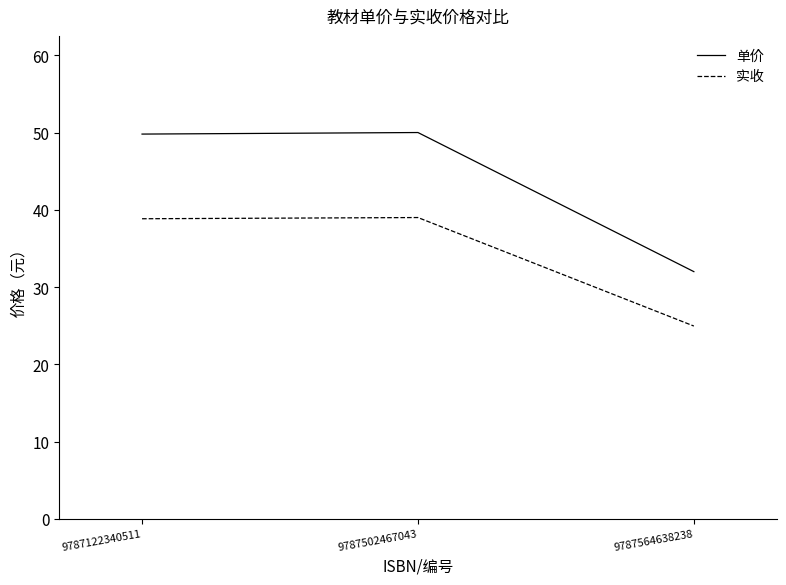

At which label is 实收 closest to 31?

9787564638238